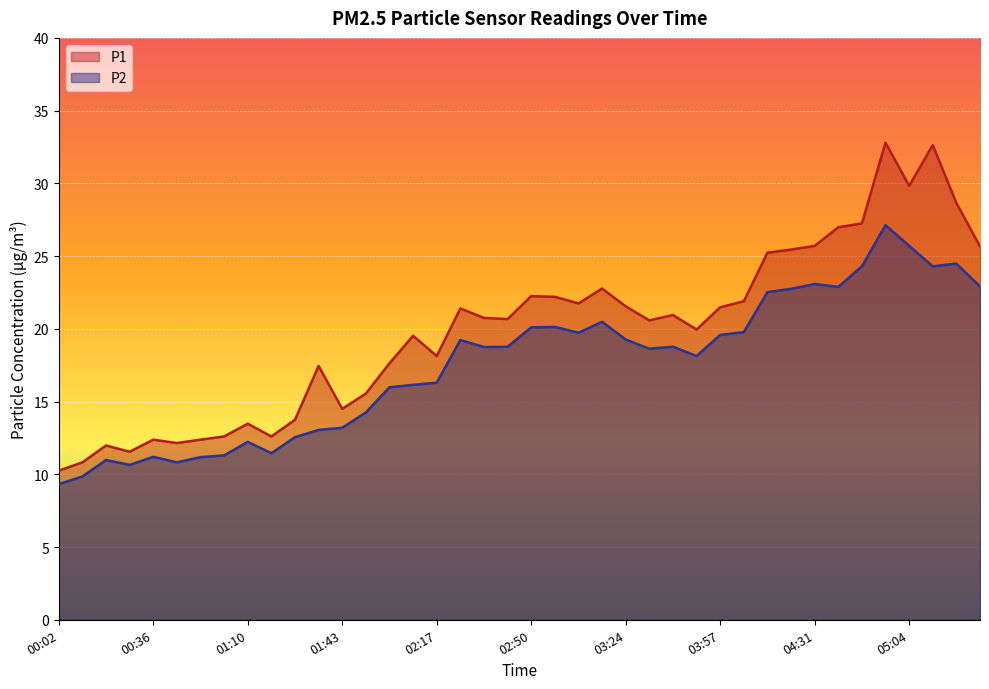

What are all the series names shown in the legend?

P1, P2